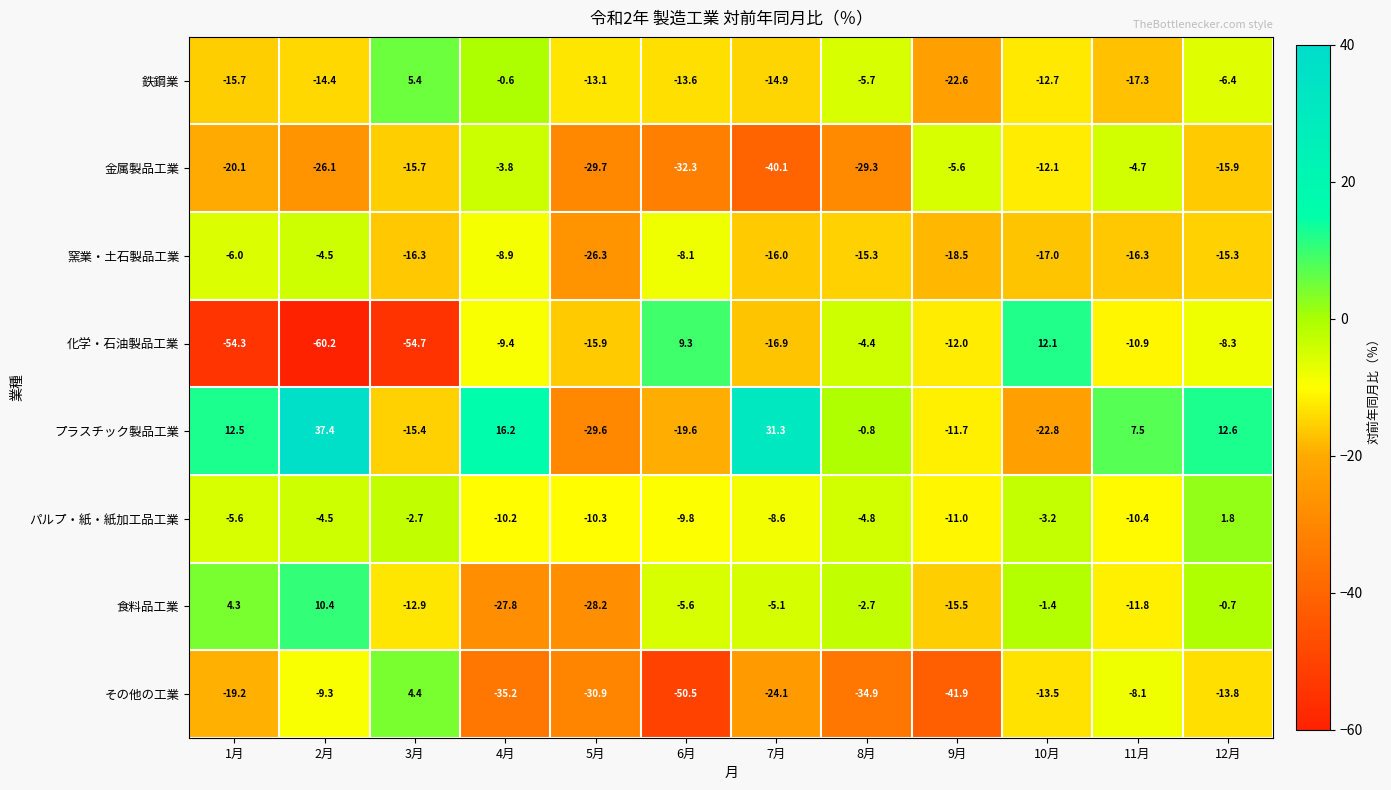

Which series has the largest total across all categories?

プラスチック製品工業